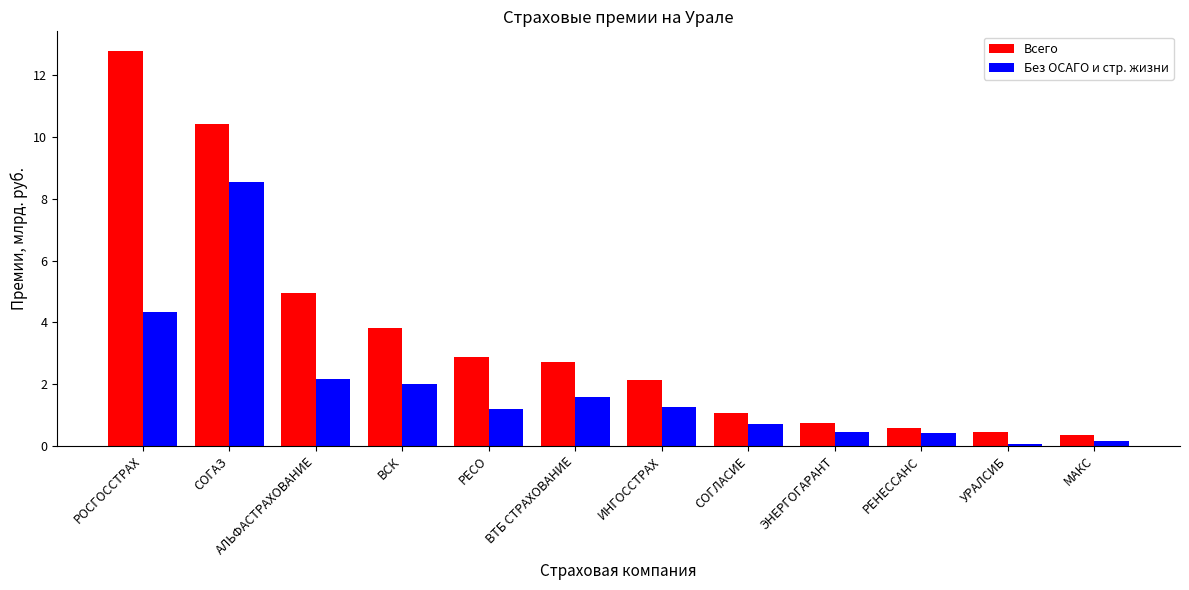

How many data points does each series have?

12